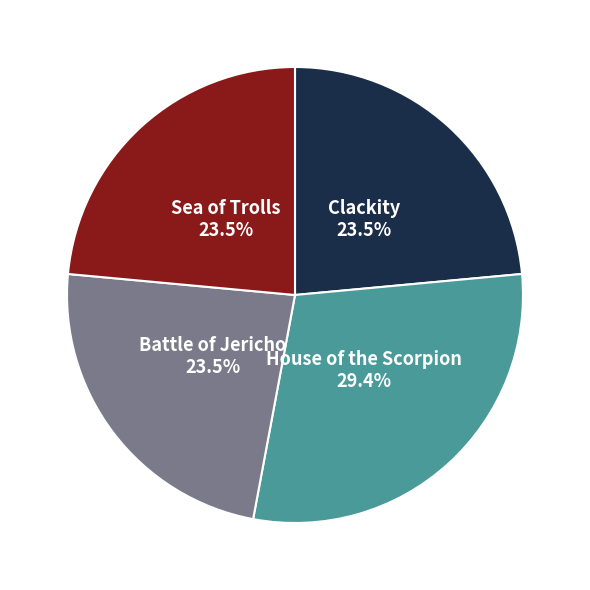

The Battle of Jericho slice represents 10% of the pie. True or false?

False